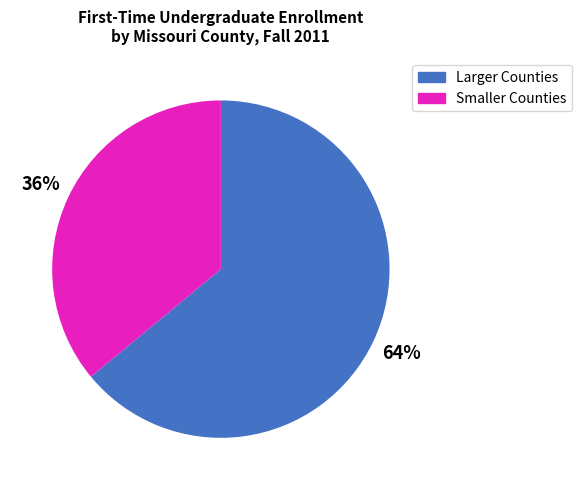

What is the ratio of the value at Smaller Counties to the value at Larger Counties?

0.6